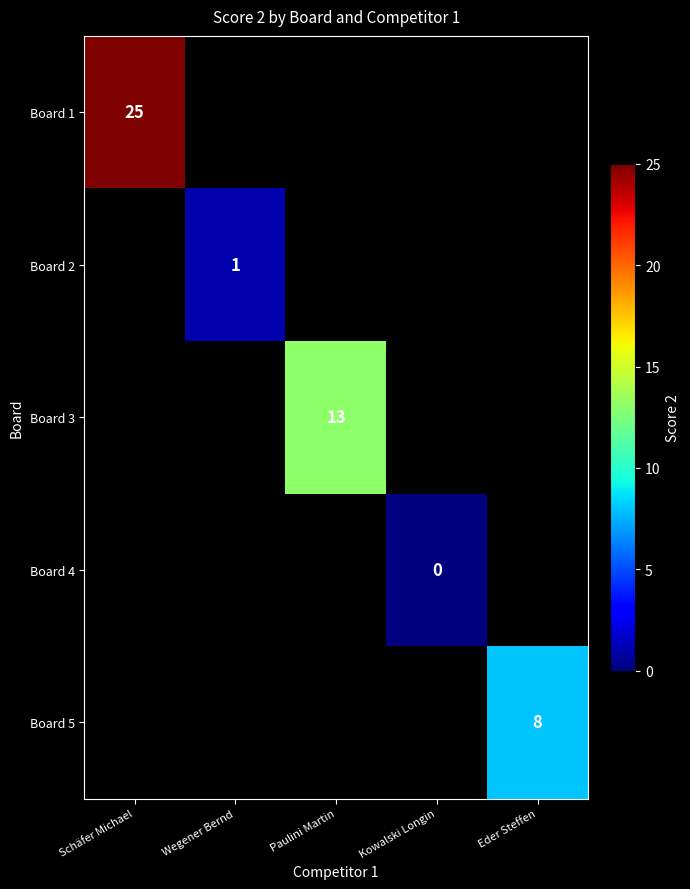

How many values in Board 2 are above zero?

1